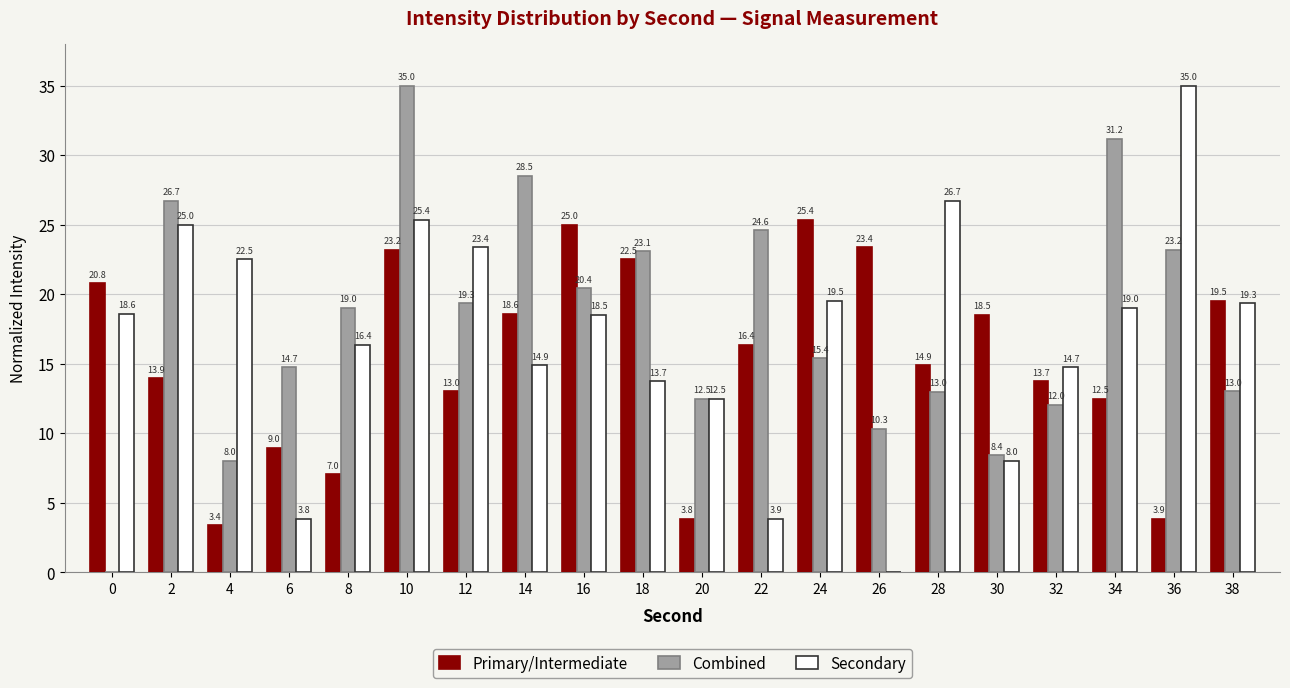

What is the greatest value displayed?

35.0